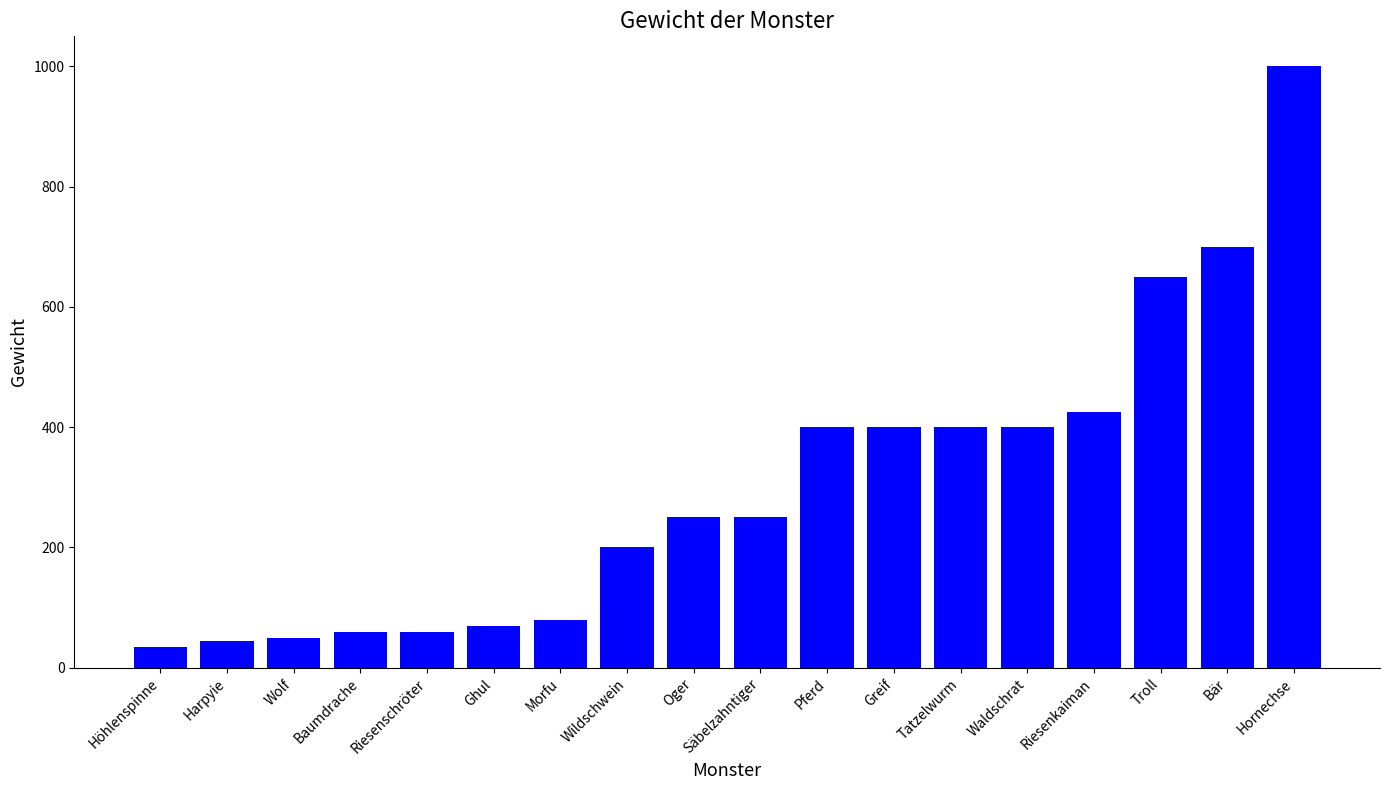

Reading left to right, extract all data points from this chart.

35	45	50	60	60	70	80	200	250	250	400	400	400	400	425	650	700	1000